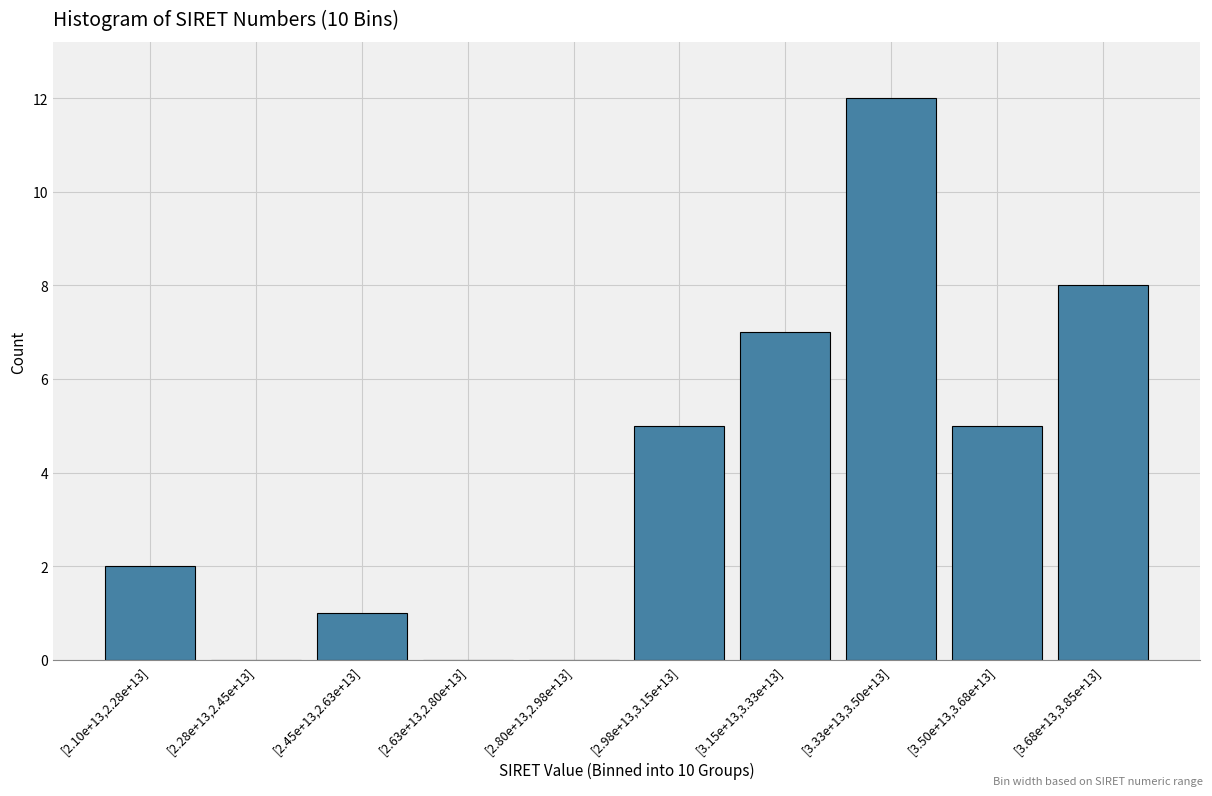

Reading right to left, extract all data points from this chart.

[3.68e+13,3.85e+13]=8	[3.50e+13,3.68e+13]=5	[3.33e+13,3.50e+13]=12	[3.15e+13,3.33e+13]=7	[2.98e+13,3.15e+13]=5	[2.80e+13,2.98e+13]=0	[2.63e+13,2.80e+13]=0	[2.45e+13,2.63e+13]=1	[2.28e+13,2.45e+13]=0	[2.10e+13,2.28e+13]=2